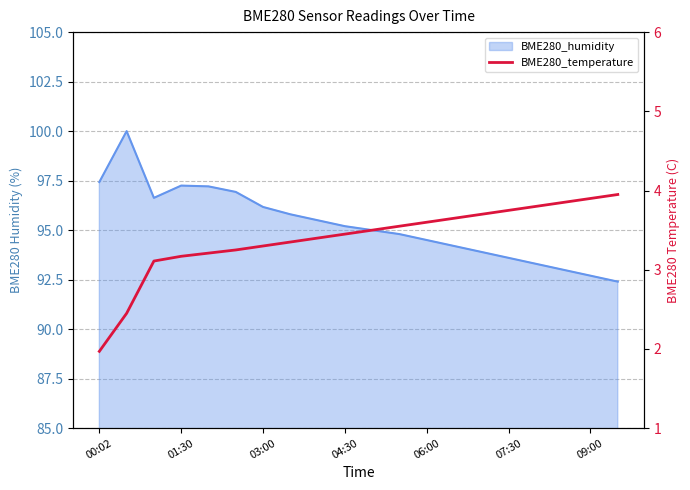

What is the change in value from 10 to 16?

+0.3